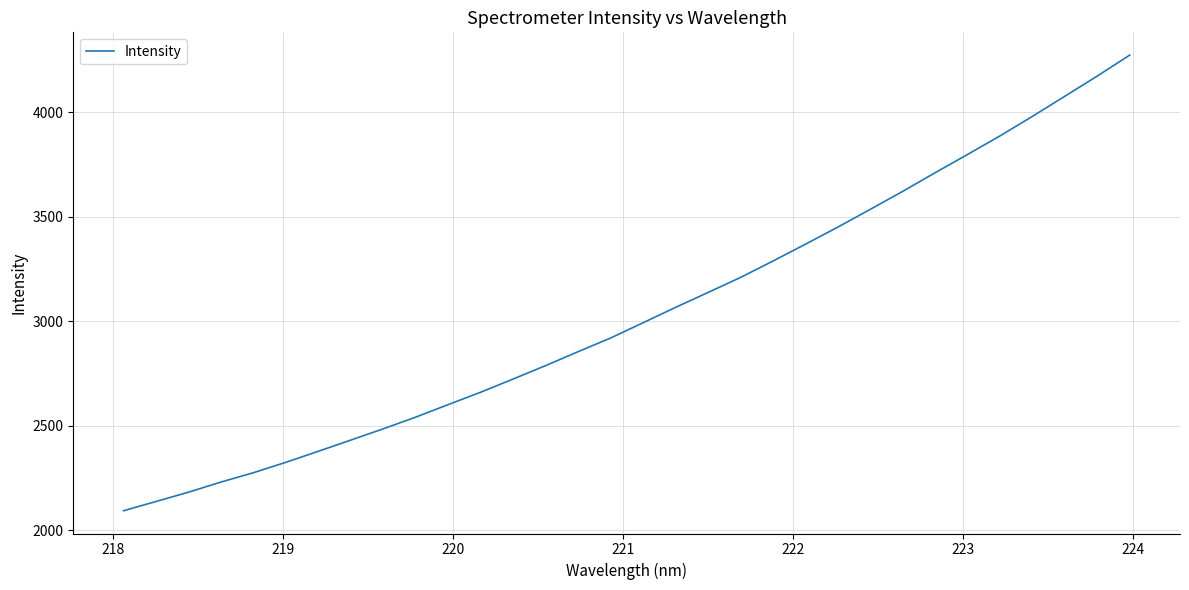

What is the average value?

3037.6